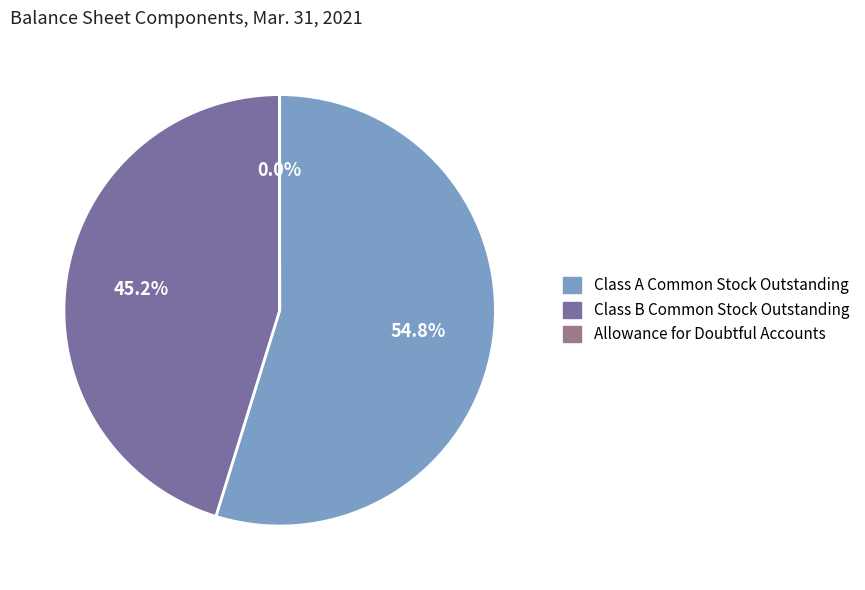

To the nearest percent, what percentage of the pie is Class A Common Stock Outstanding?

55%